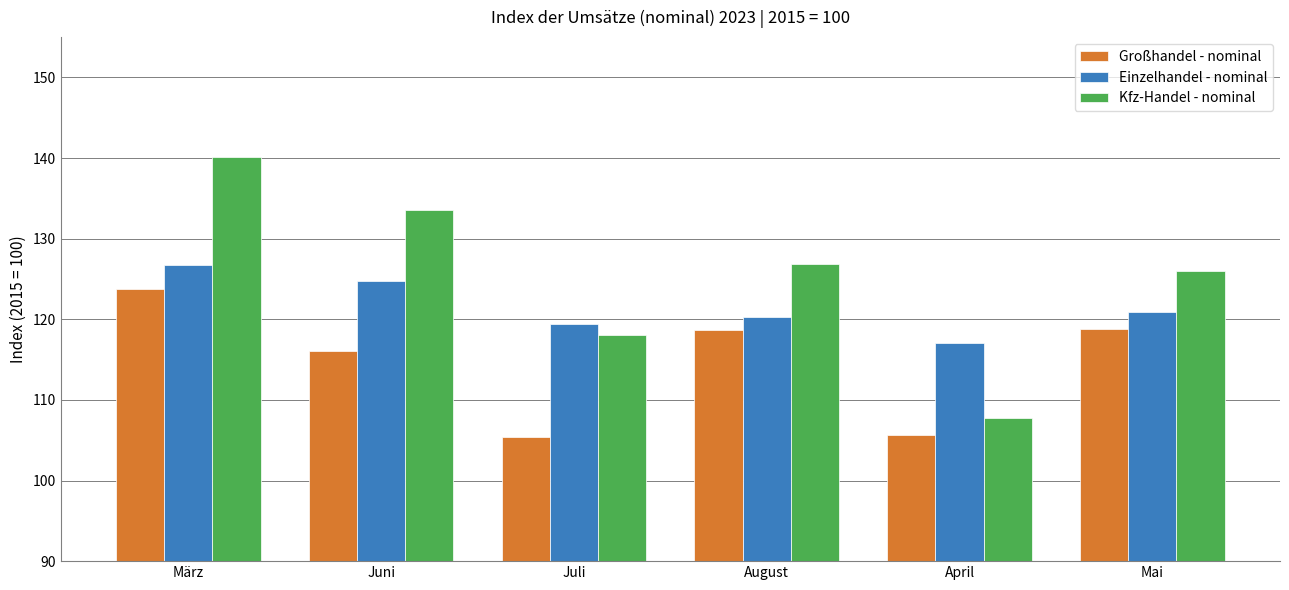

What position from the right is Mai?

1